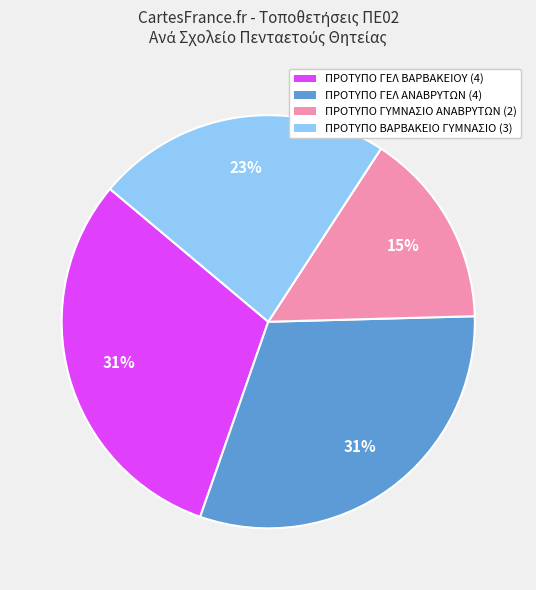

Is there a majority slice in this chart?

No